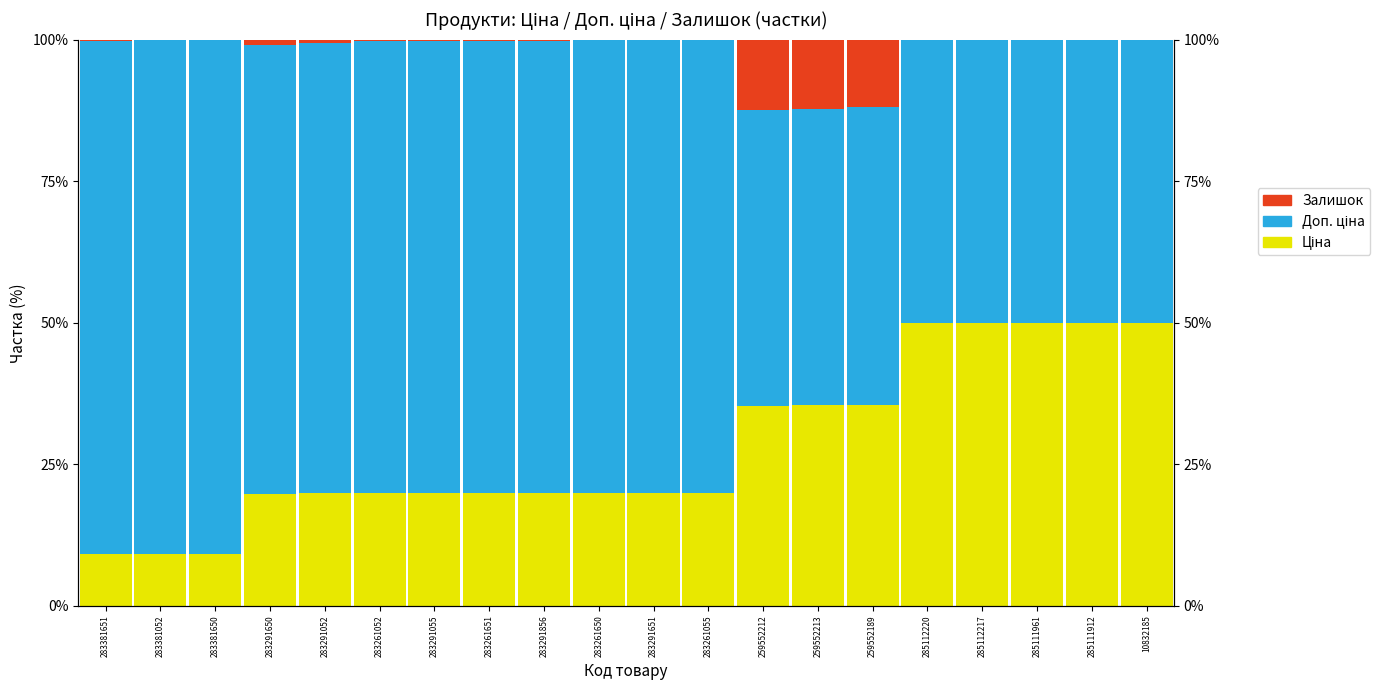

Which category has the highest value in the Залишок series?

259552212